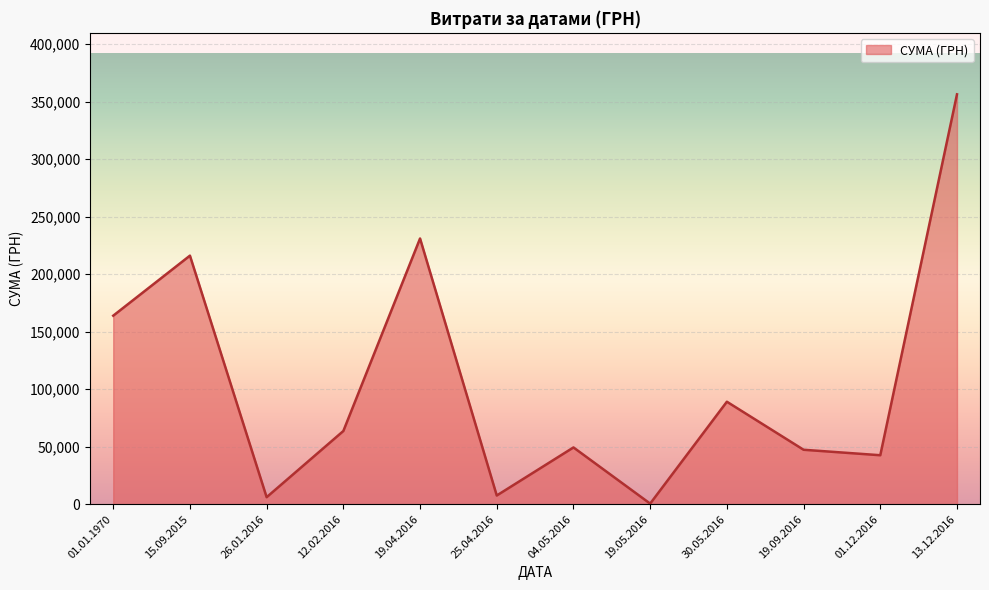

Which has a higher value, 26.01.2016 or 25.04.2016?

25.04.2016